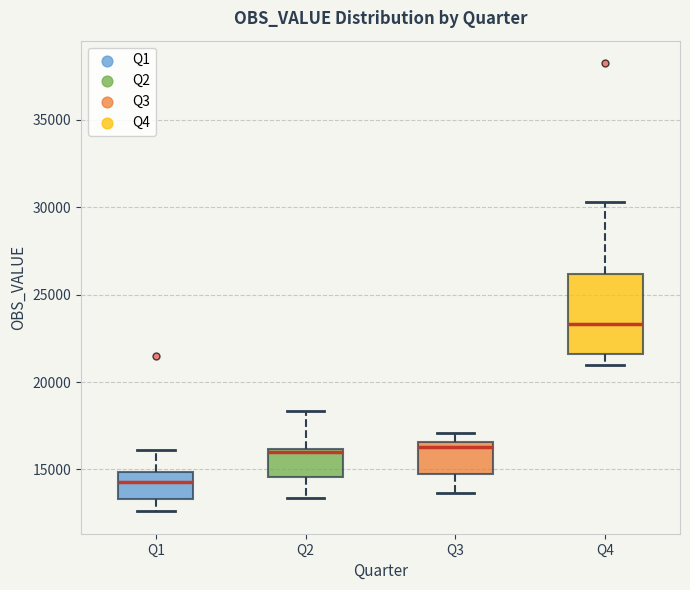

Reading left to right, transcribe this box plot: for each box, give where its median line is, the range the box spans, and where its two whiskers end, as read against the y-axis. The values are not printed on the chart, so give them approximately, as read against the axis.

Q1: median 14500, box 13500 to 15000, whiskers 12500 to 16000
Q2: median 16000 (just below the box's upper edge), box 14500 to 16000, whiskers 13500 to 18500
Q3: median 16500 (just below the box's upper edge), box 15000 to 16500, whiskers 13500 to 17000
Q4: median 23500, box 21500 to 26000, whiskers 21000 to 30500